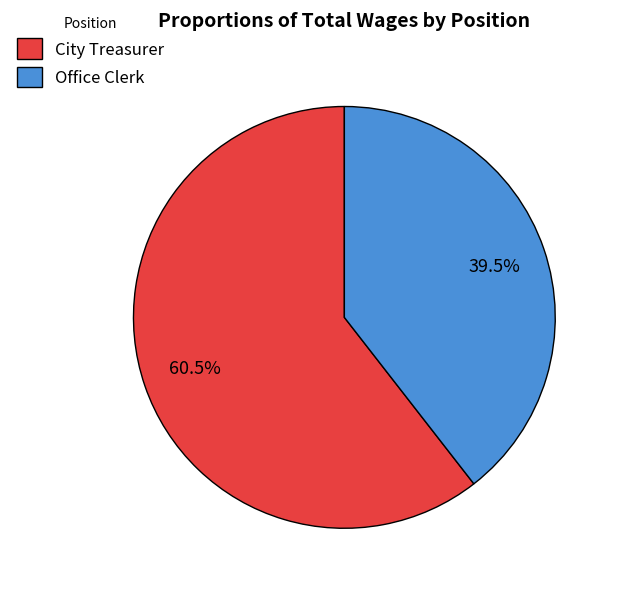

Rank the categories by value from highest to lowest.

City Treasurer, Office Clerk